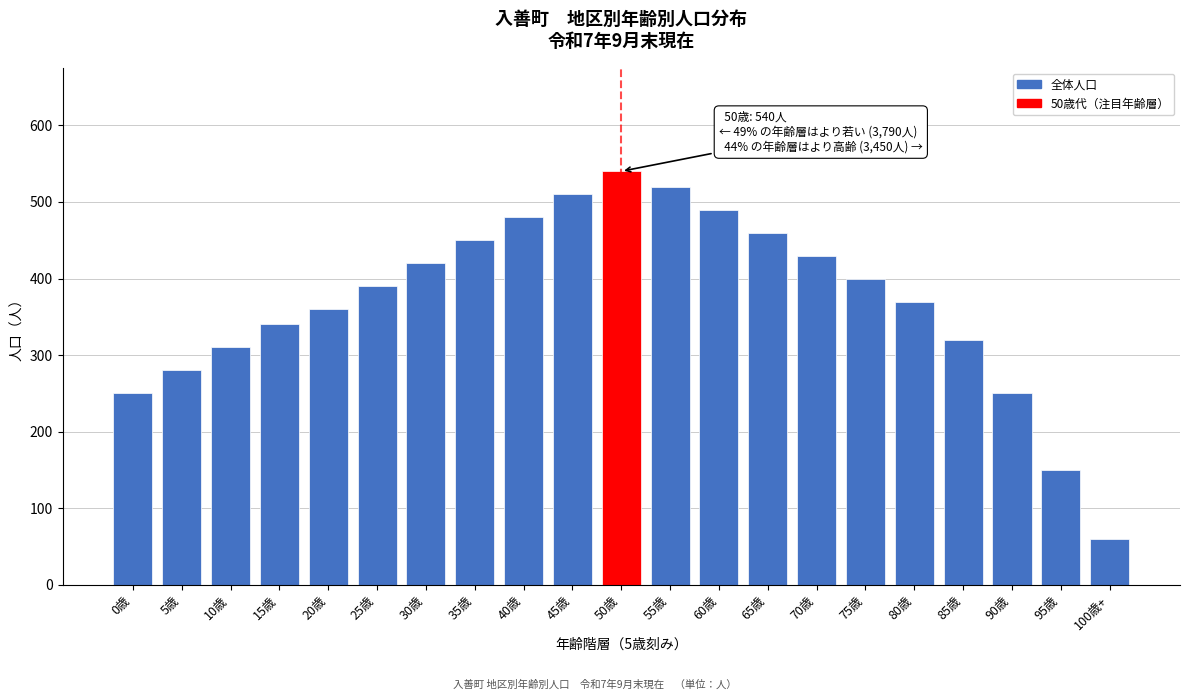

Reading left to right, extract all data points from this chart.

250	280	310	340	360	390	420	450	480	510	540	520	490	460	430	400	370	320	250	150	60